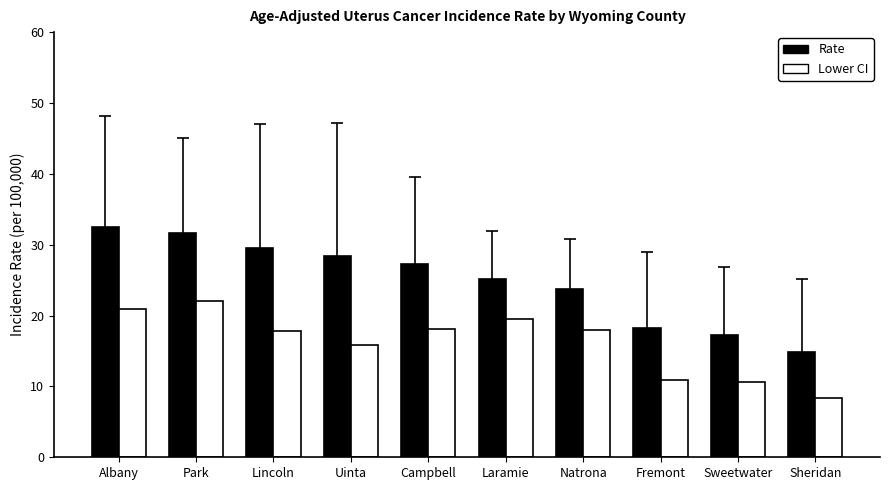

What is the label of the 4th bar from the right?

Natrona